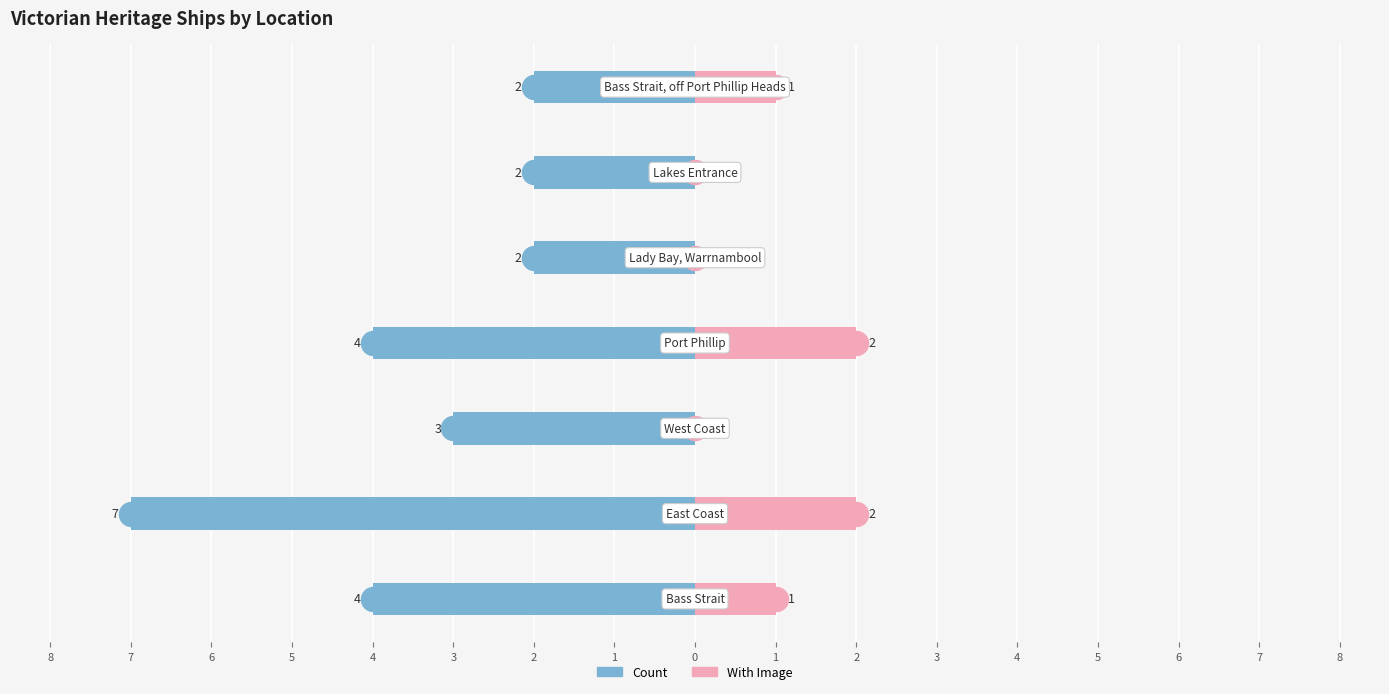

Which series has the largest Y range (max minus min)?

Count